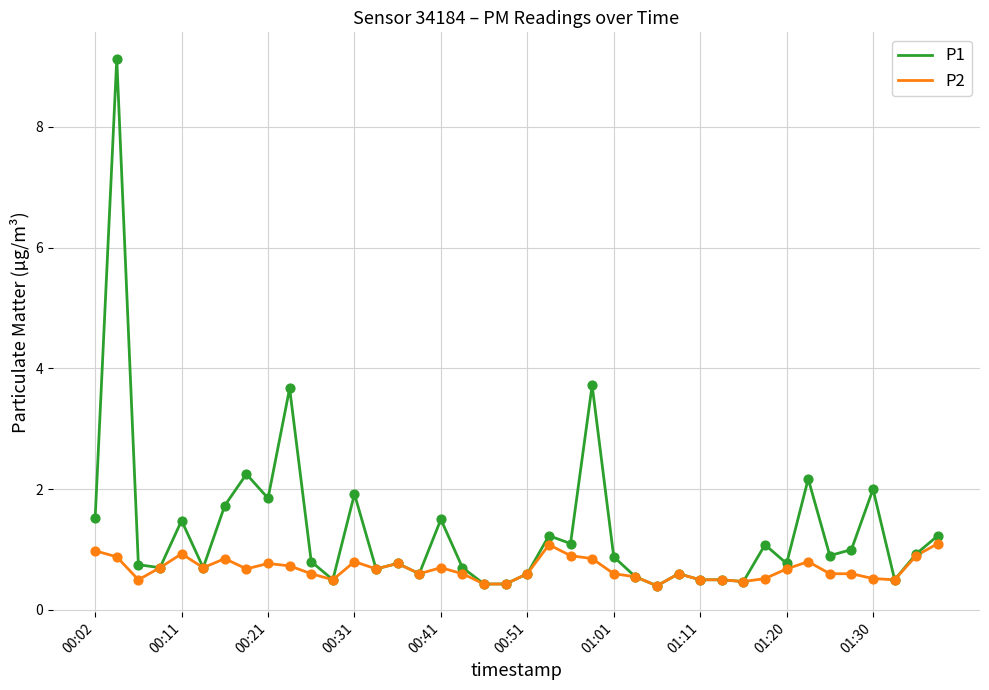

Which series has the largest total across all categories?

P1